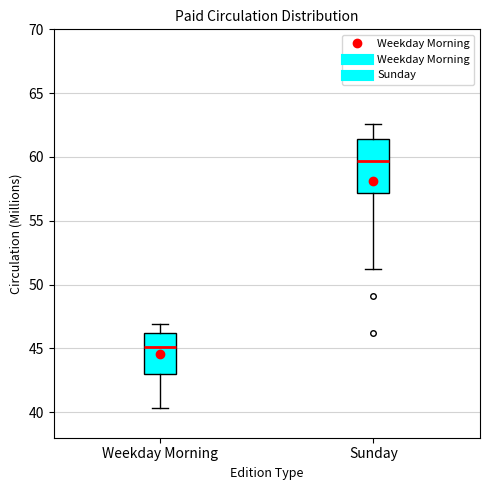

Comparing the boxes themselves (not the whiskers), which one is the tallest?

Sunday